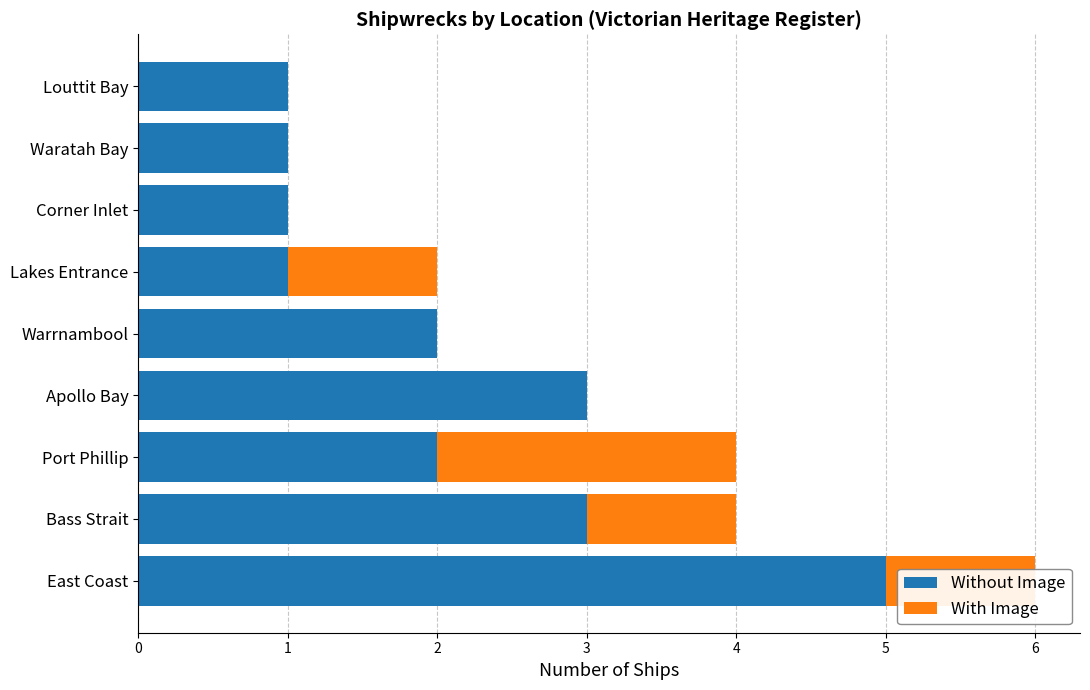

How many distinct data groups are displayed?

2